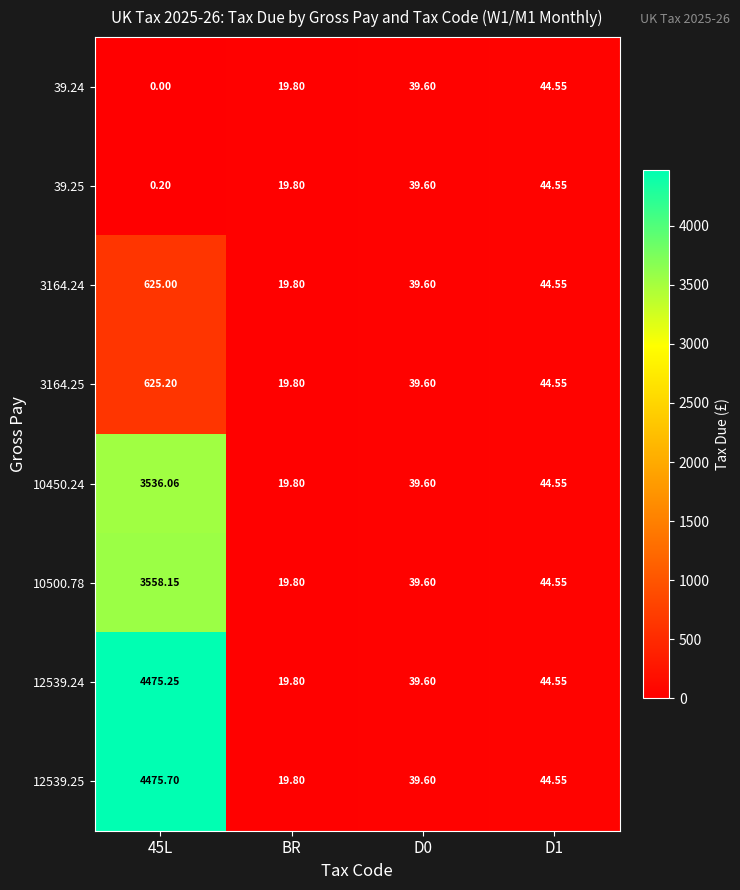

At which label does 10500.78 reach its minimum?

BR